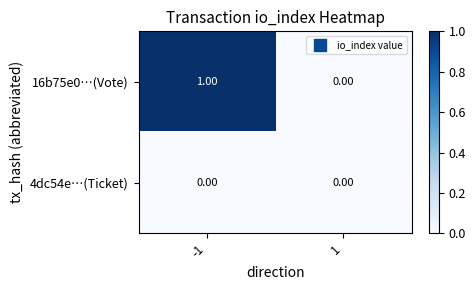

Is the value of 4dc54e…(Ticket) at -1 greater than the value of 16b75e0…(Vote) at -1?

No